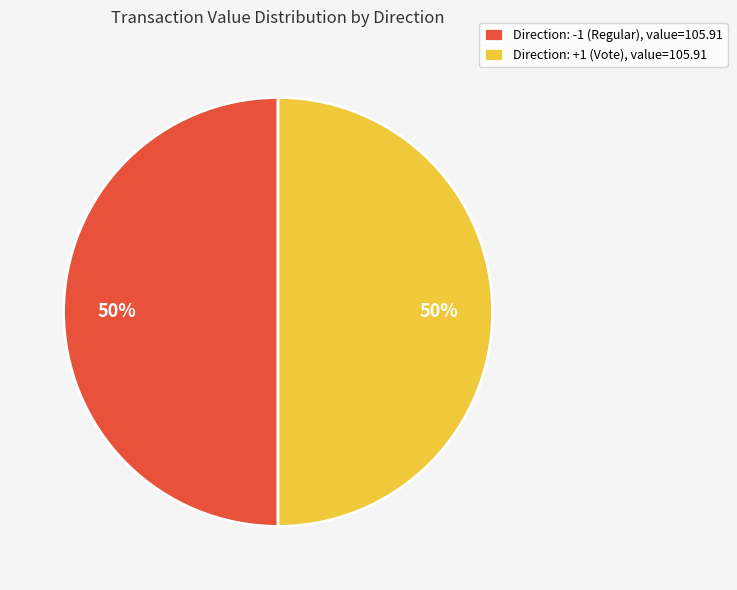

To the nearest percent, what is the average slice percentage?

50%